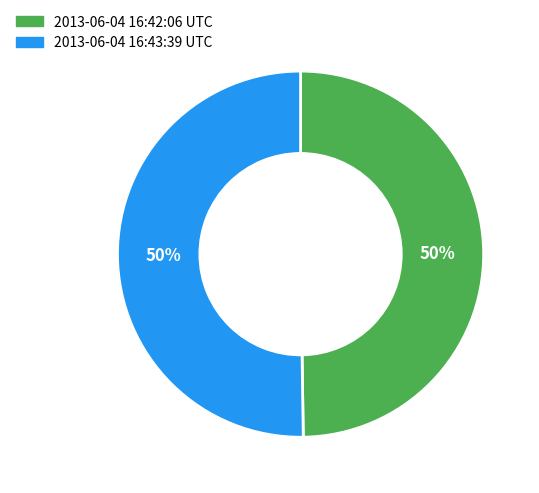

How many slices are in this pie chart?

2